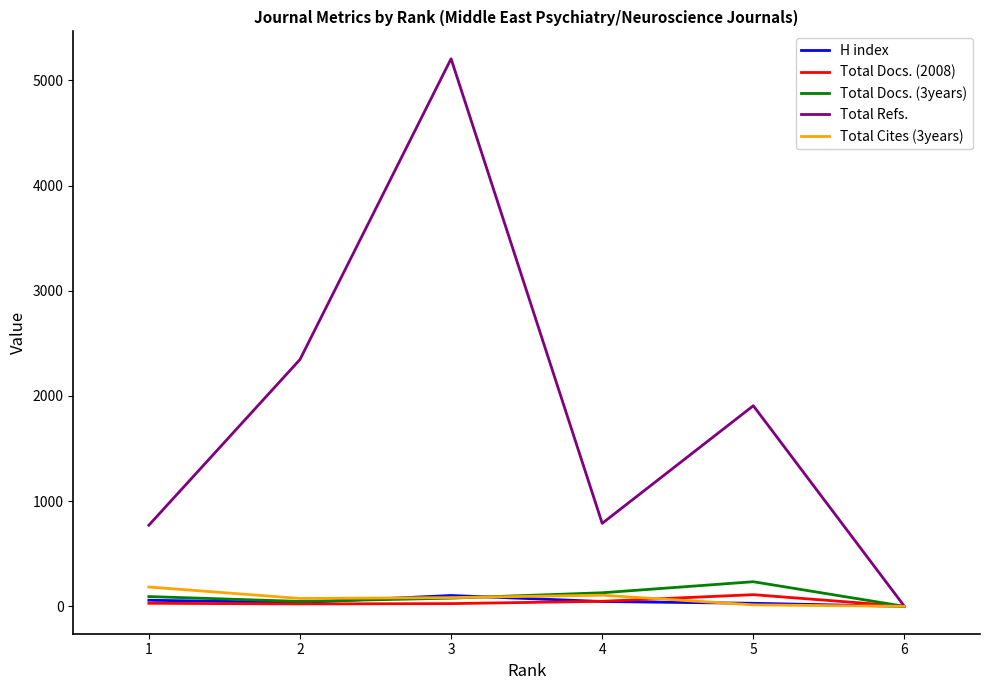

True or false: Total Refs. has a value of 4010 at 2.

False